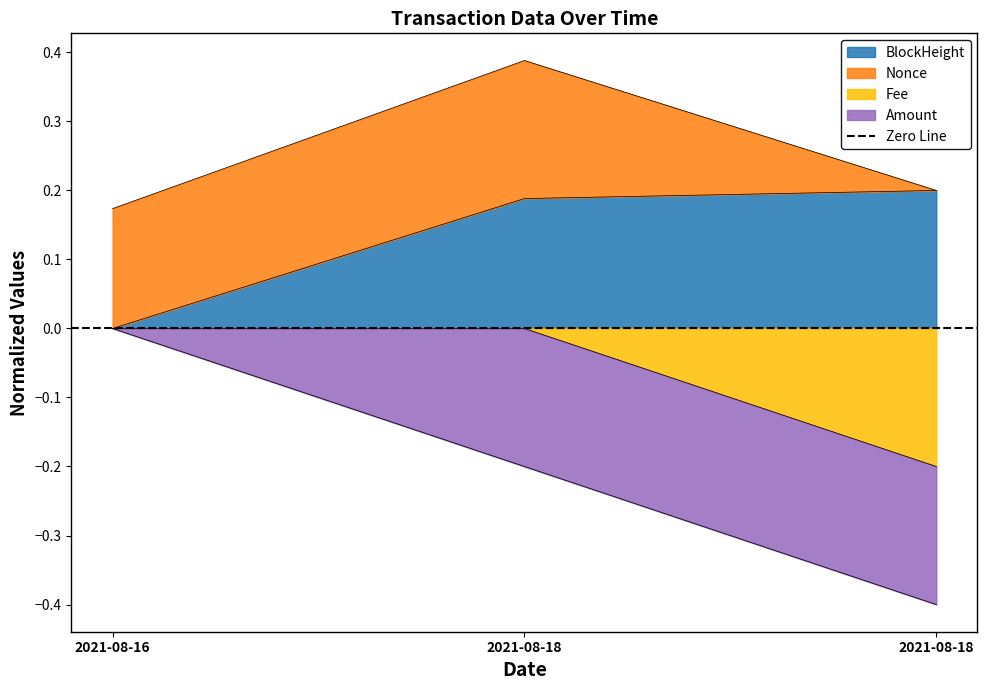

Which series has the largest total across all categories?

BlockHeight